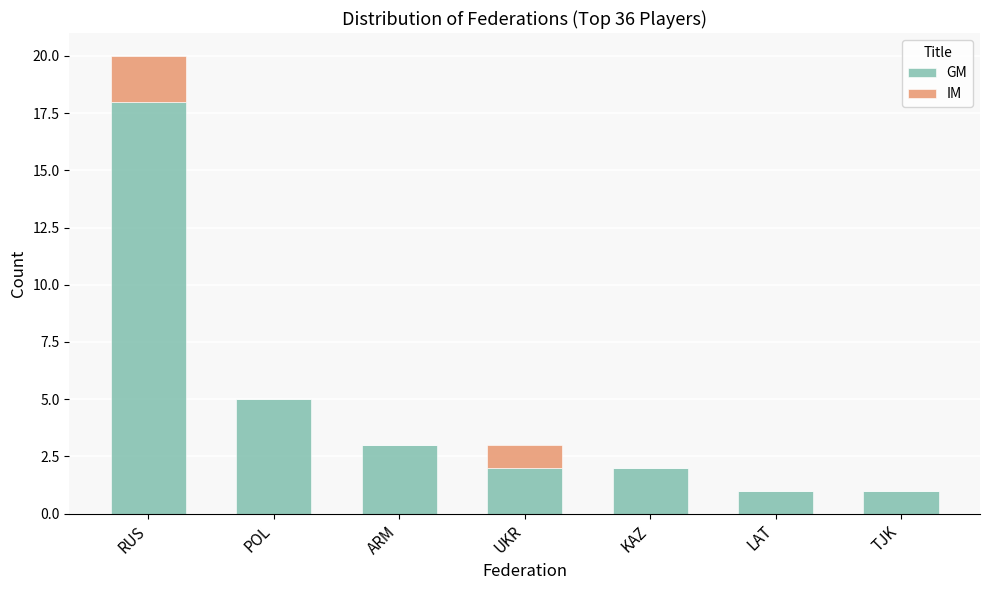

At which label is GM closest to 9?

POL